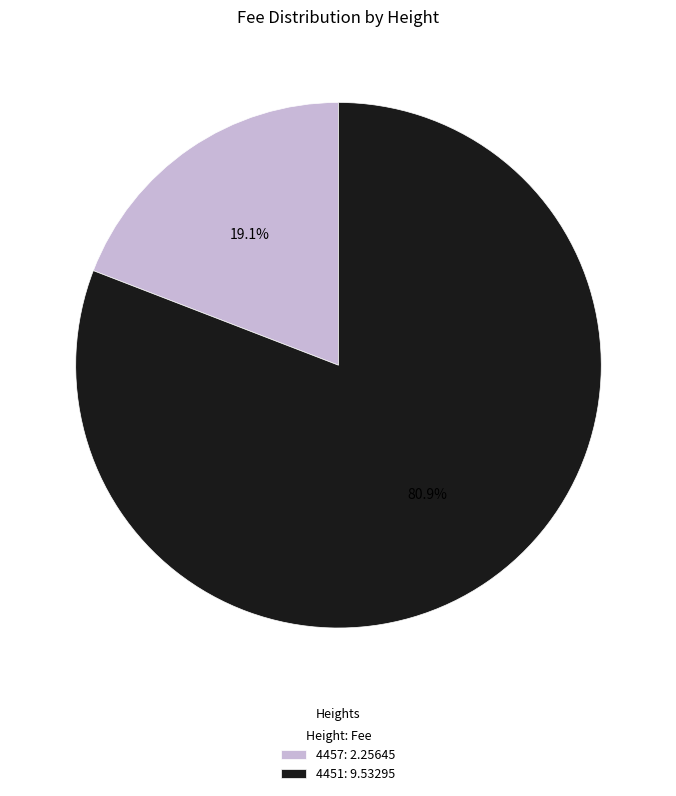

The 4451 slice represents 81% of the pie. True or false?

True